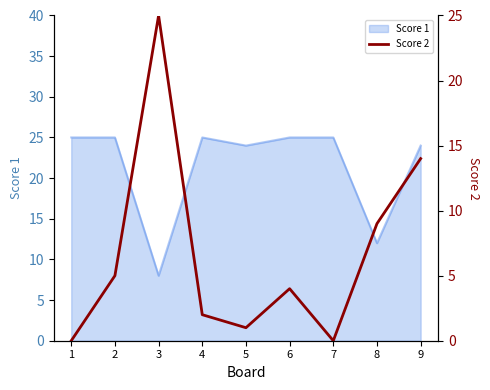

True or false: there are more than 0 points higher than both neighbors.

True